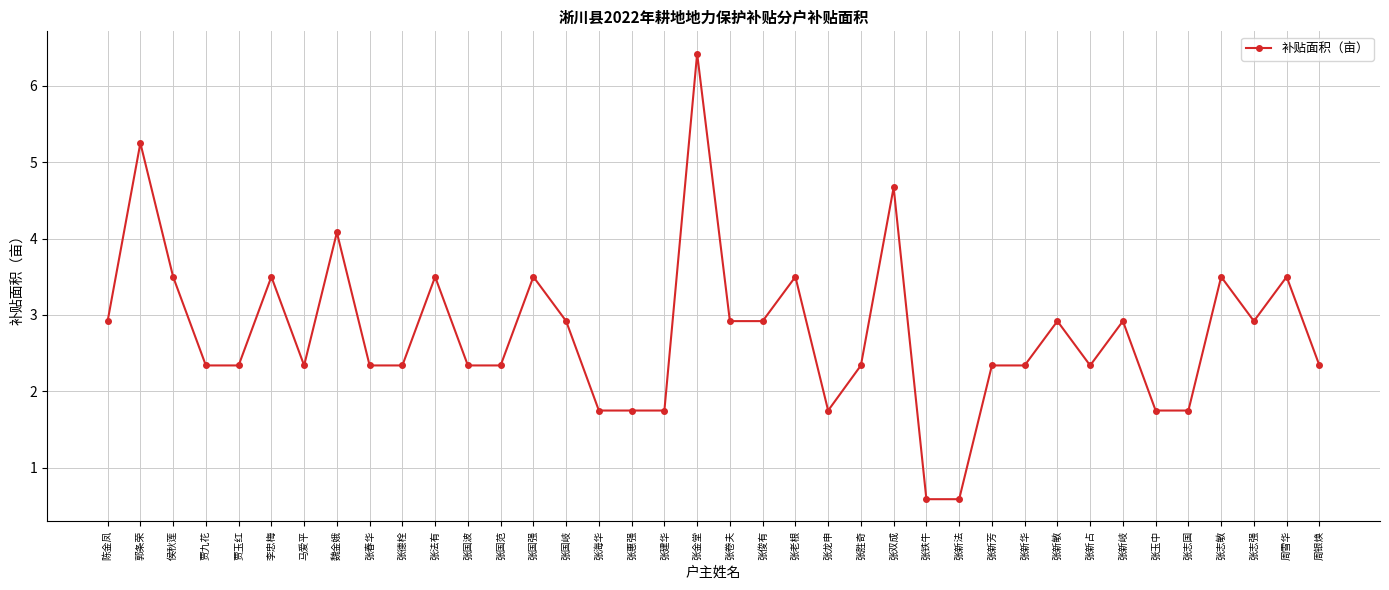

Which label corresponds to the largest value in the chart?

张金堂